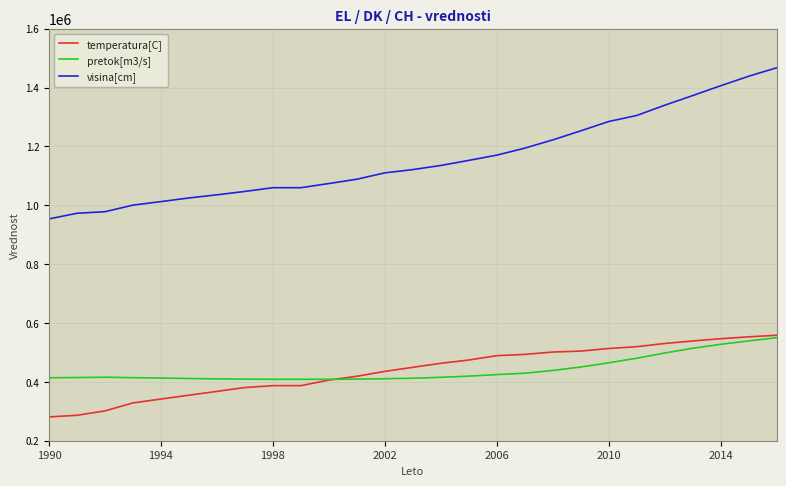

Which series has the widest spread of values?

visina[cm]